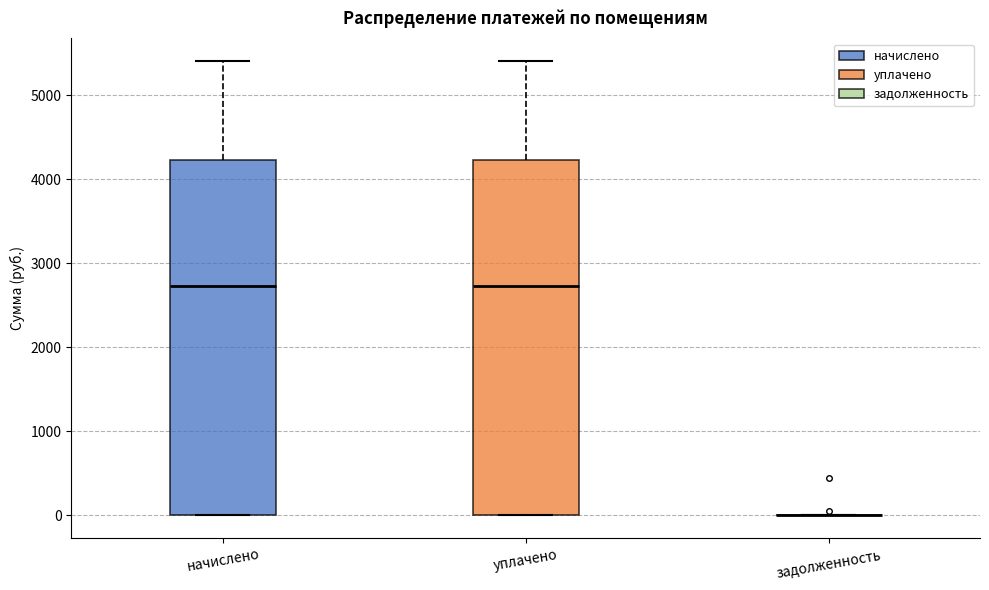

Reading left to right, transcribe this box plot: for each box, give where its median line is, the range the box spans, and where its two whiskers end, as read against the y-axis. The values are not printed on the chart, so give them approximately, as read against the axis.

начислено: median 2700, box 0 to 4200, whiskers 0 to 5400
уплачено: median 2700, box 0 to 4200, whiskers 0 to 5400
задолженность: box collapsed to a line at 0, whiskers 0 to 0